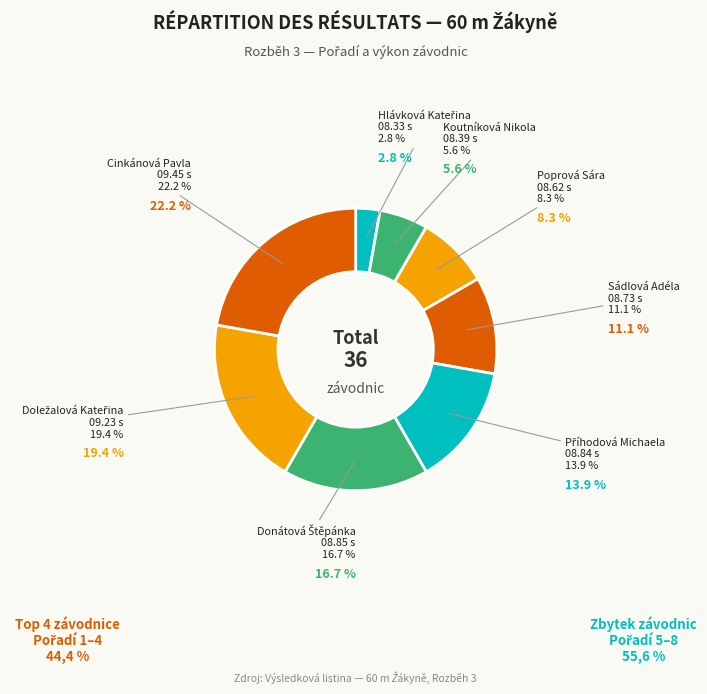

What is the change in value from Sádlová Adéla to Donátová Štěpánka?

+2